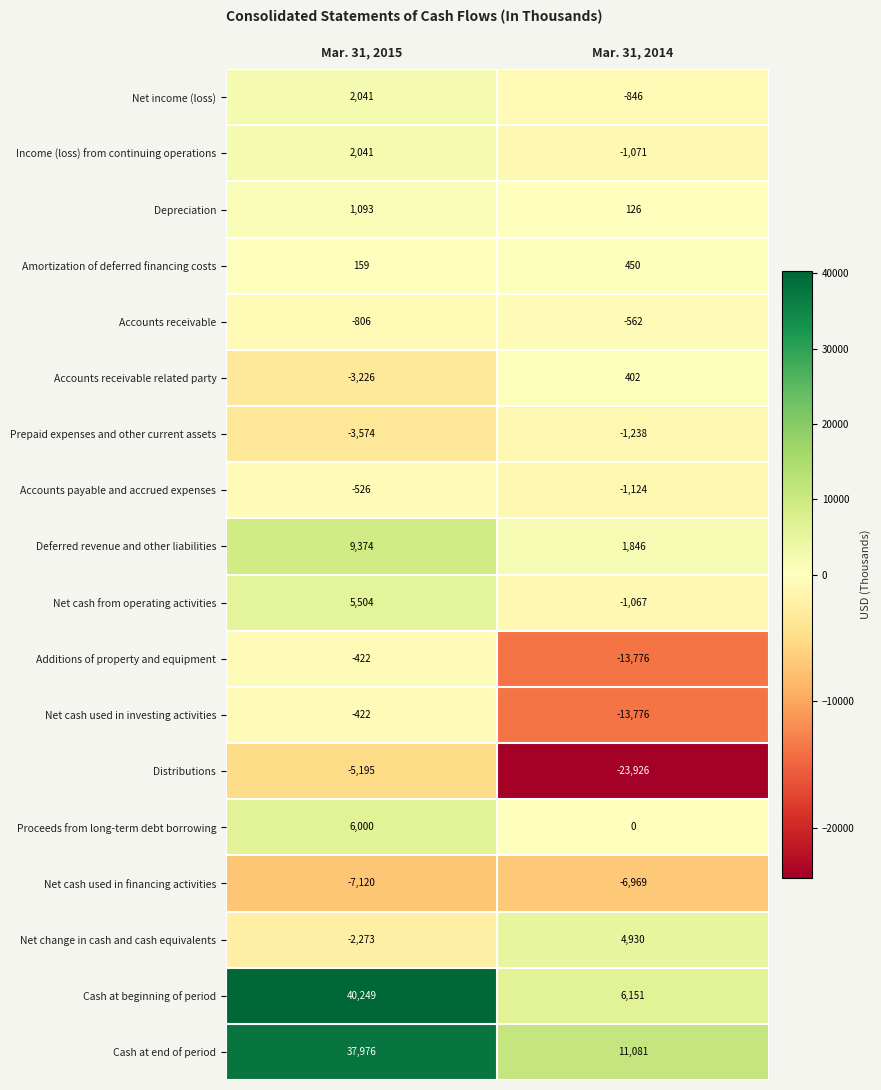

List the labels in order of Prepaid expenses and other current assets value, smallest first.

Mar. 31, 2015, Mar. 31, 2014